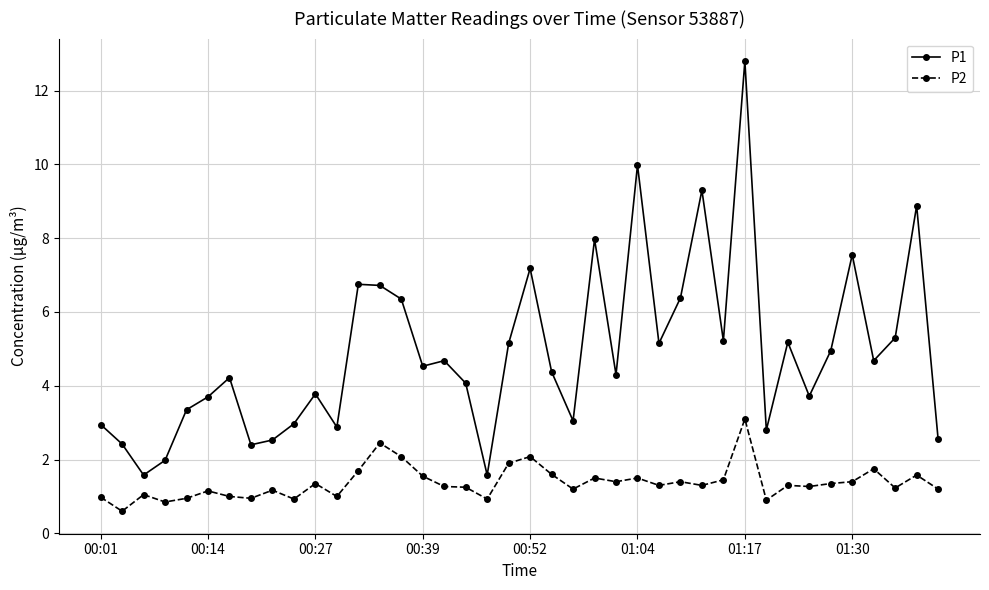

List the series in order of their overall mean, lowest first.

P2, P1